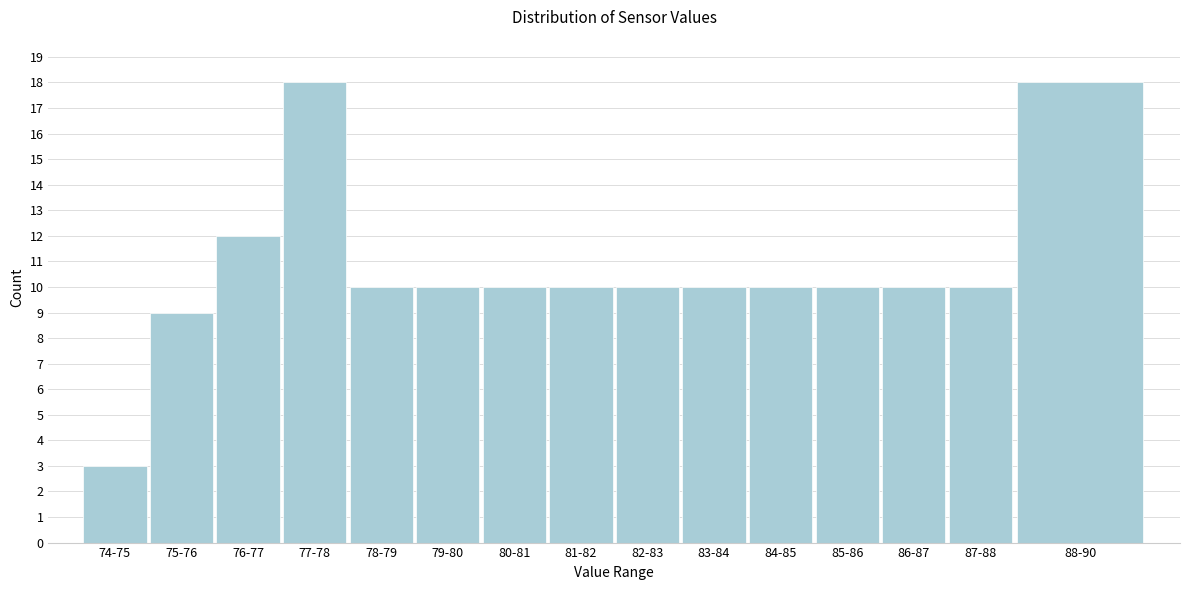

Reading right to left, extract all data points from this chart.

18	10	10	10	10	10	10	10	10	10	10	18	12	9	3